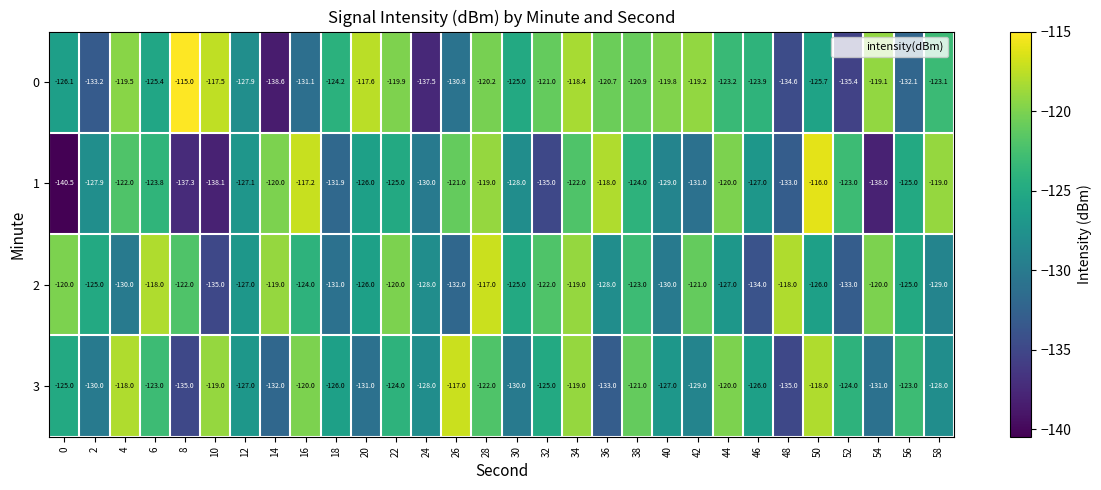

What is the difference between the highest and lowest values at 2?

8.2